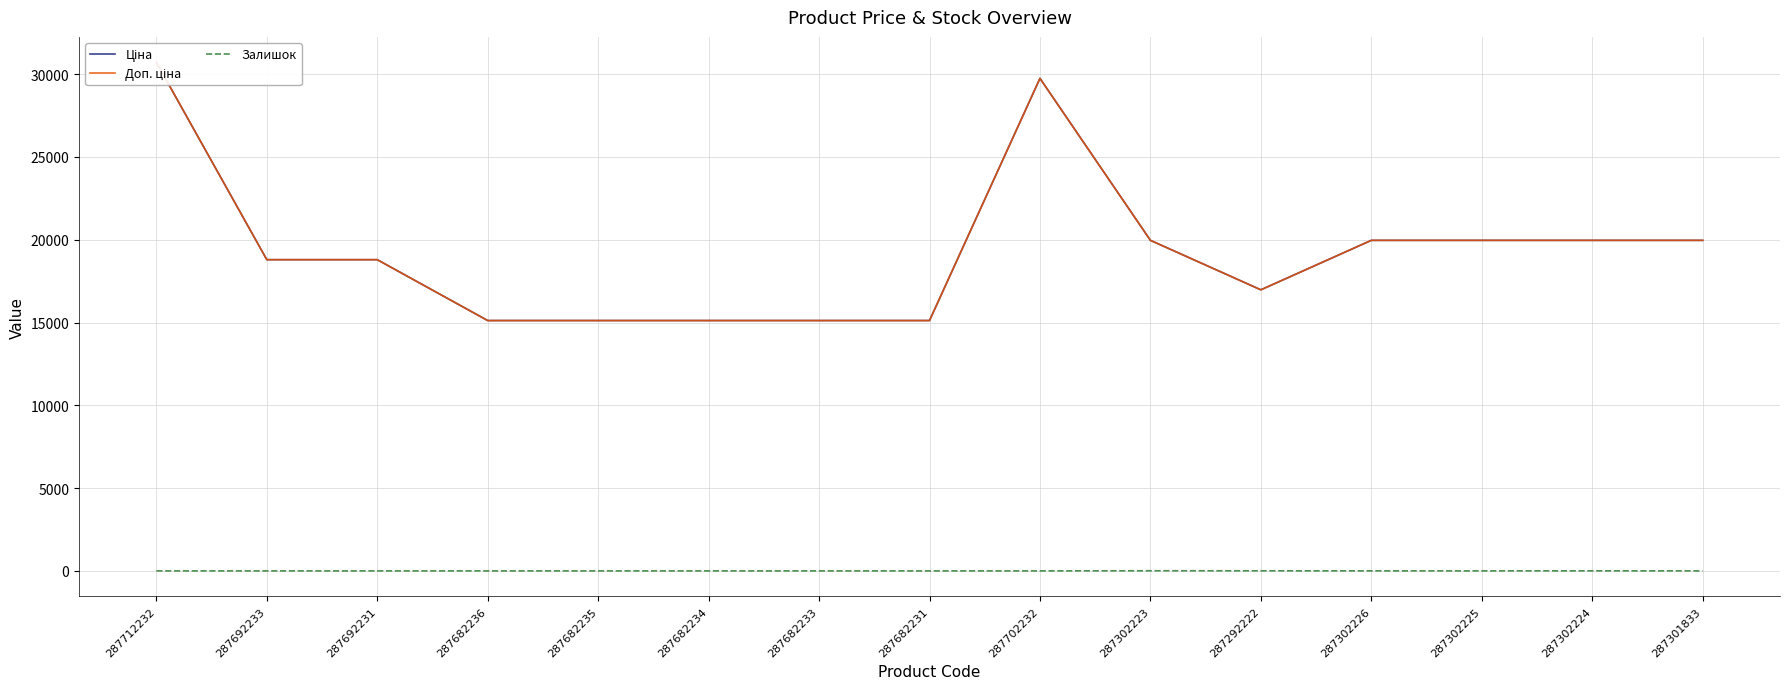

What position from the left is 287702232?

9